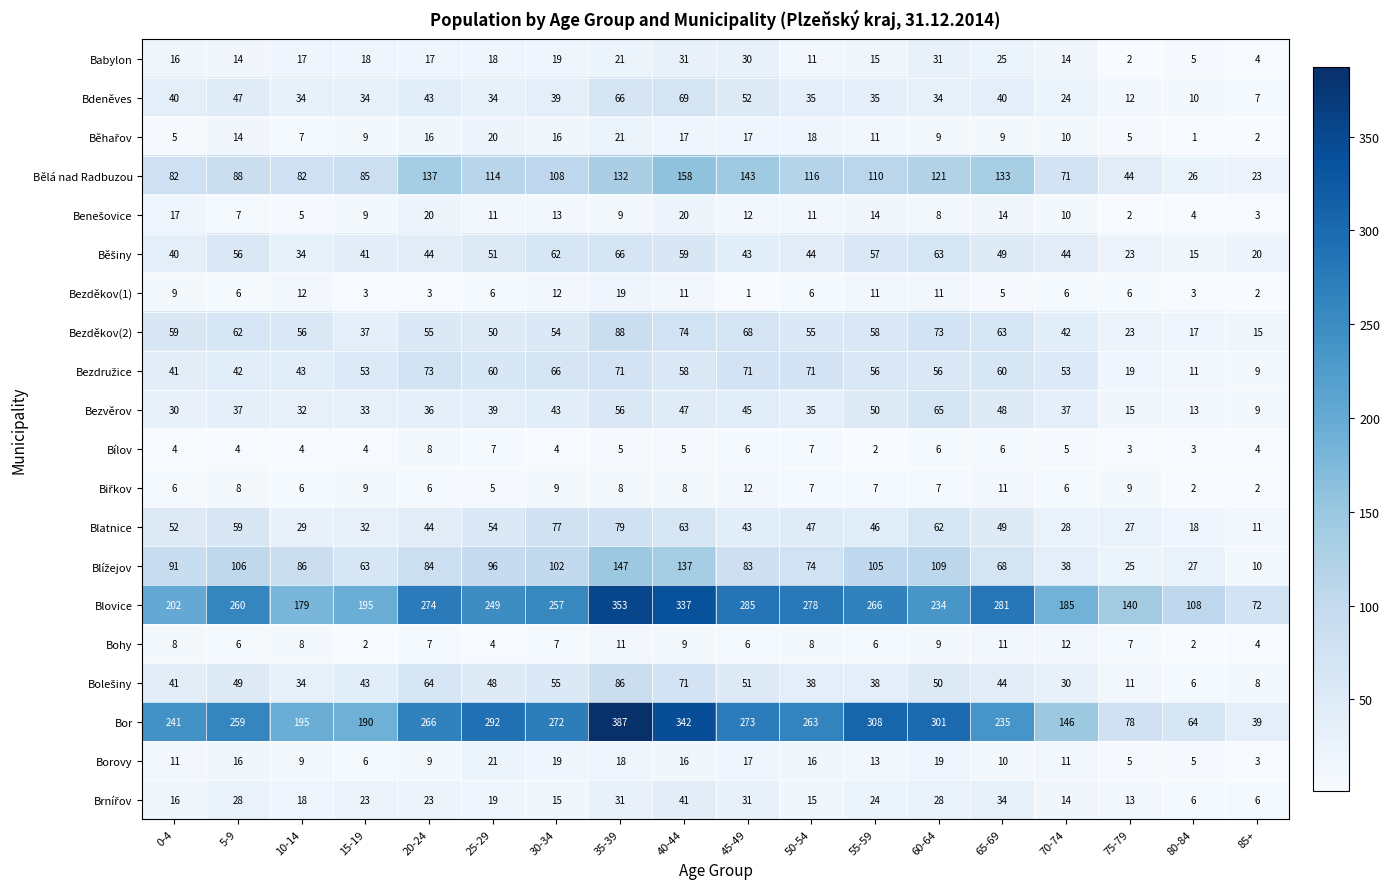

Is it true that Bělá nad Radbuzou equals 195 at 25-29?

False